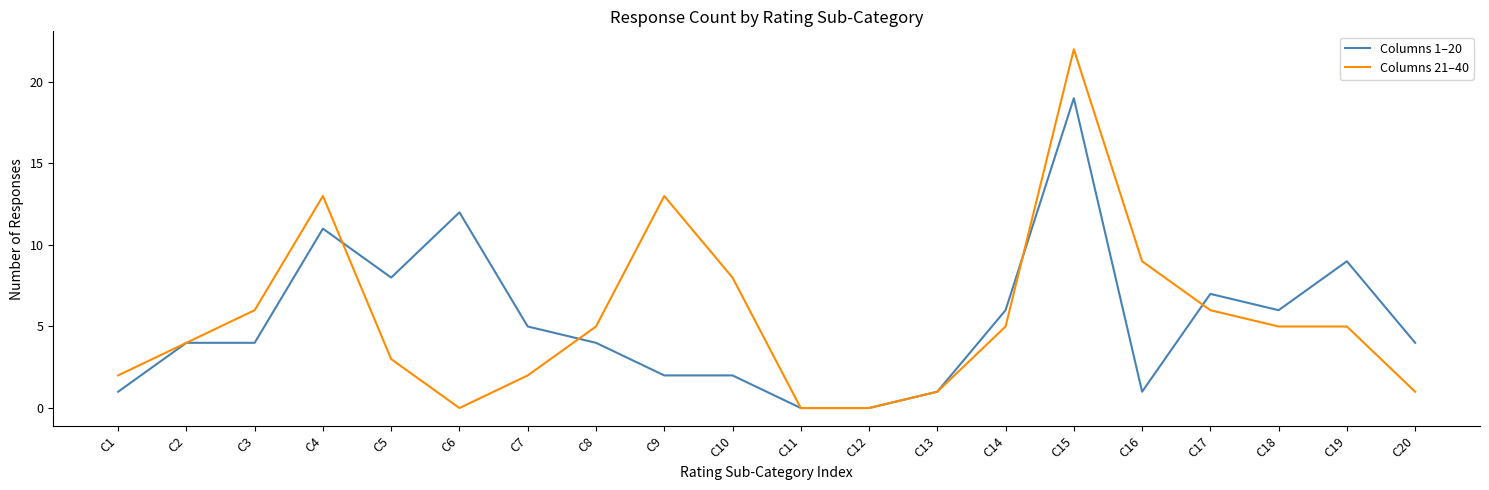

Between C7 and C17, which series saw the biggest shift?

Columns 21–40